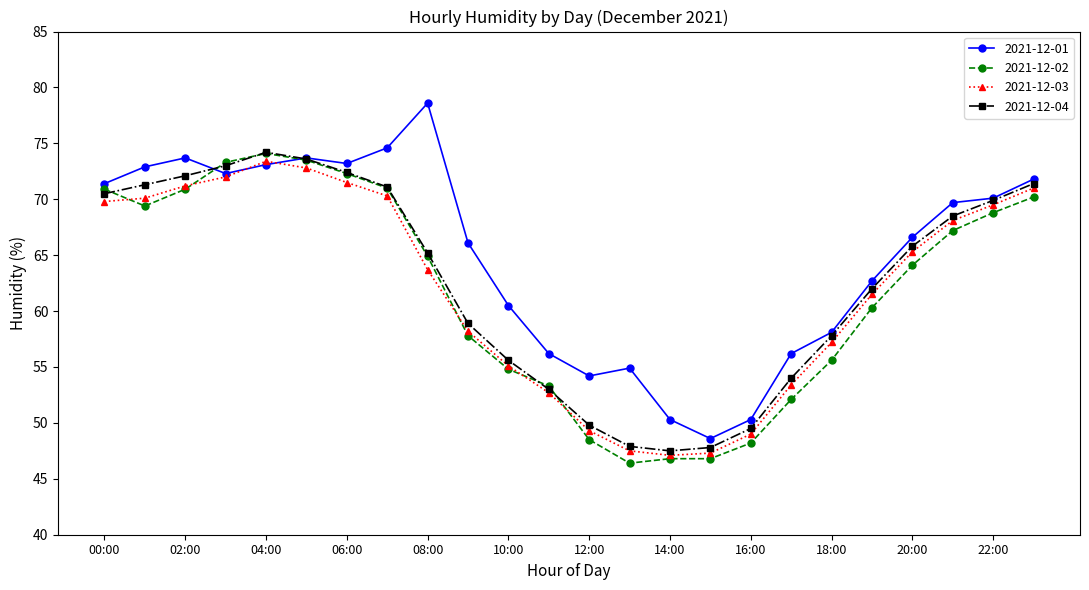

What is the lowest value of the 2021-12-02 series?

46.4